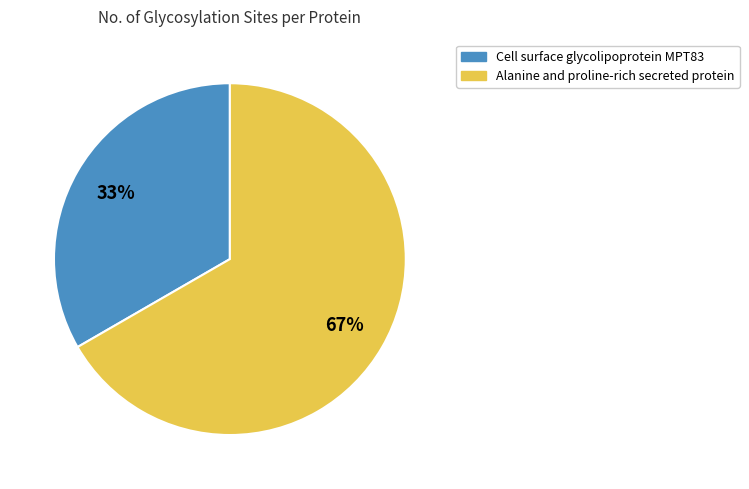

To the nearest percent, what portion does Cell surface glycolipoprotein MPT83 represent?

33%